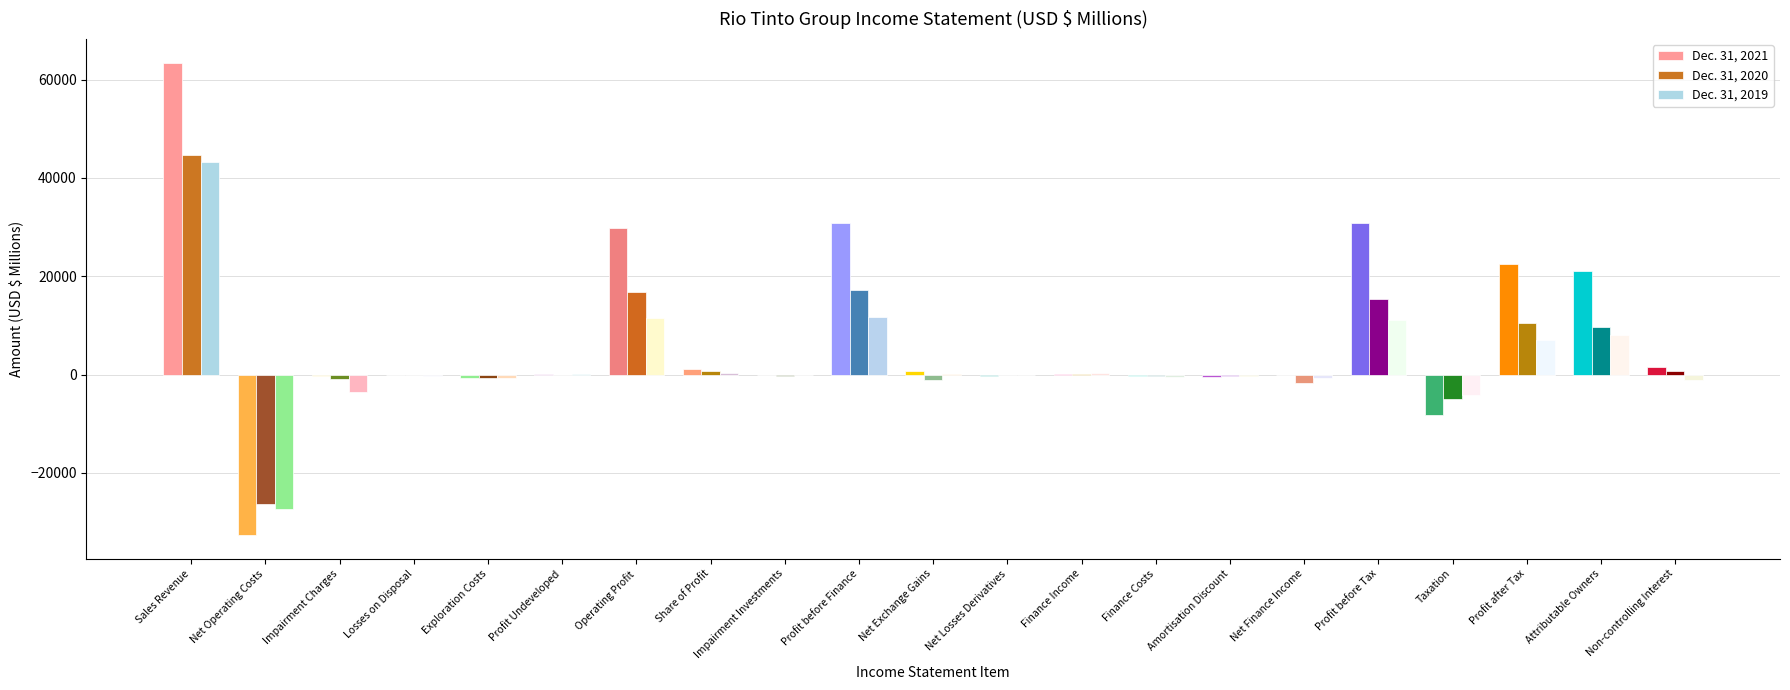

What position from the left is Amortisation Discount?

15